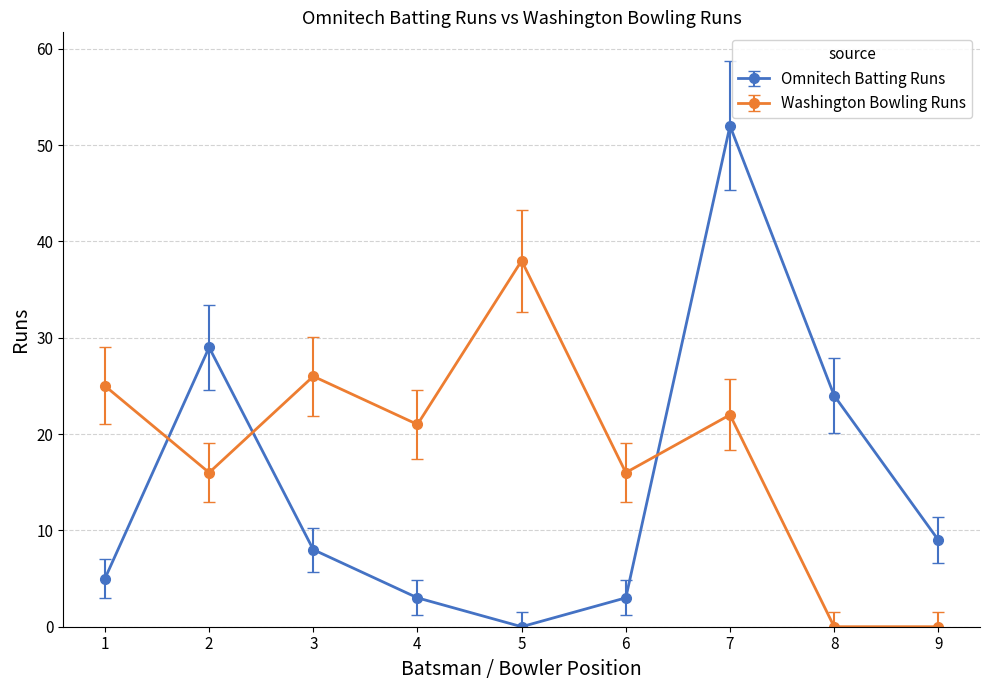

What is the difference between the maximum and minimum values in the Omnitech Batting Runs series?

52